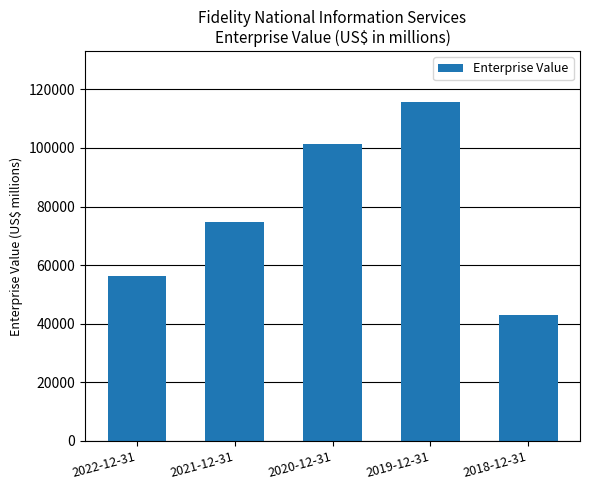

Reading left to right, extract all data points from this chart.

2022-12-31=56149	2021-12-31=74589	2020-12-31=101462	2019-12-31=115683	2018-12-31=42880